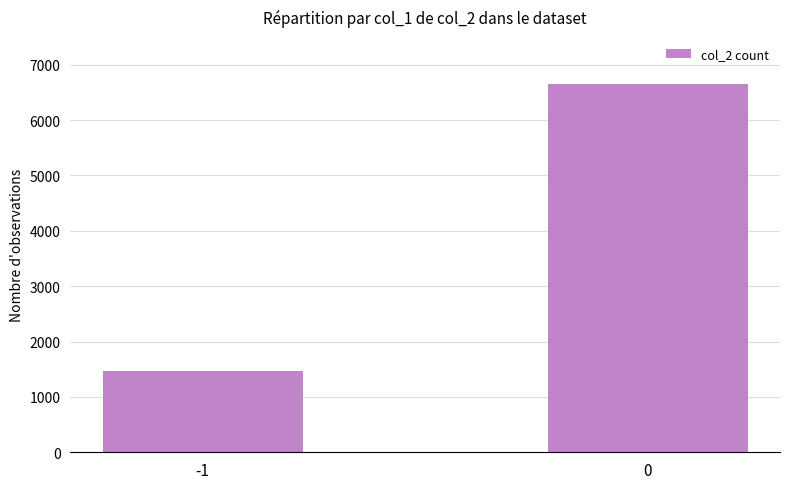

At which category does the chart reach its minimum across all series?

-1